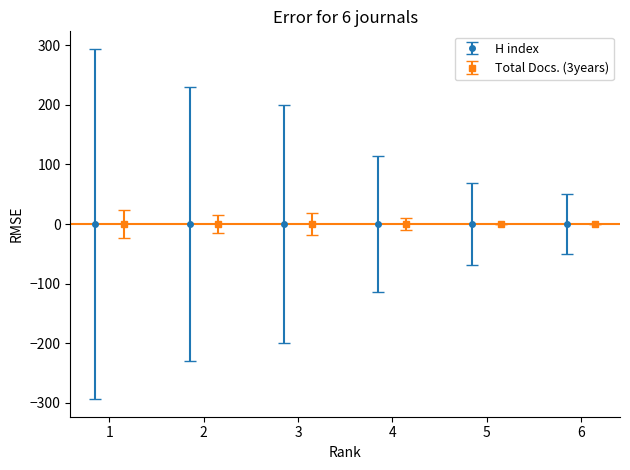

What is the value of the H index bar at the 1st from the left?

-294.0